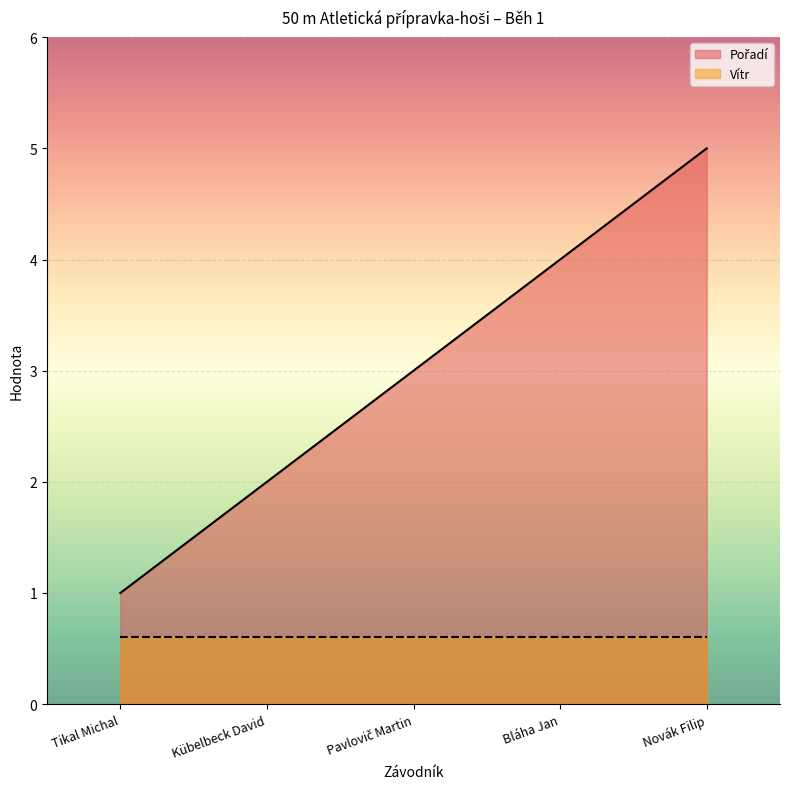

What is the difference between the values at Kübelbeck David and Tikal Michal?

1